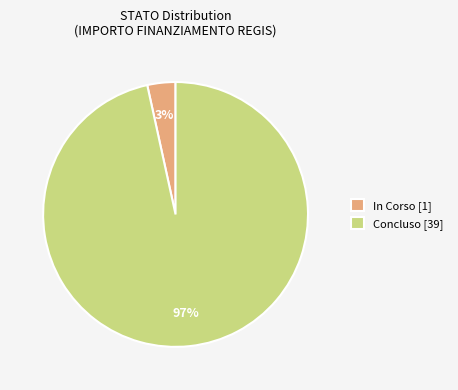

The In Corso [1] slice represents 11% of the pie. True or false?

False